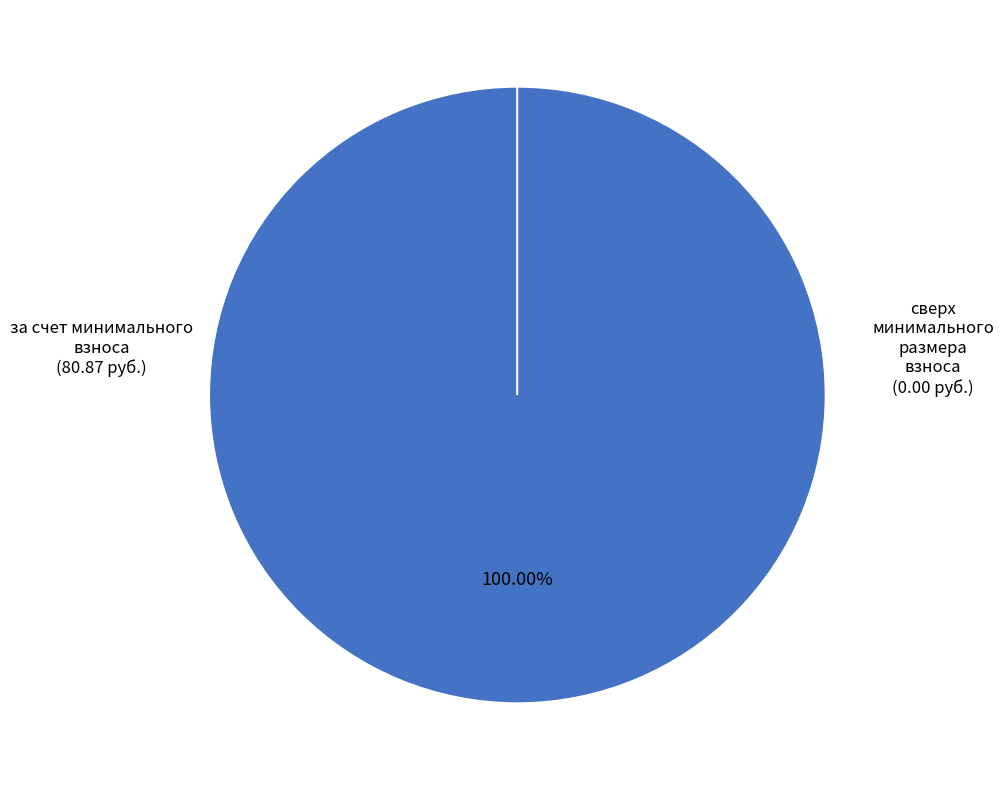

Is there a majority slice in this chart?

Yes